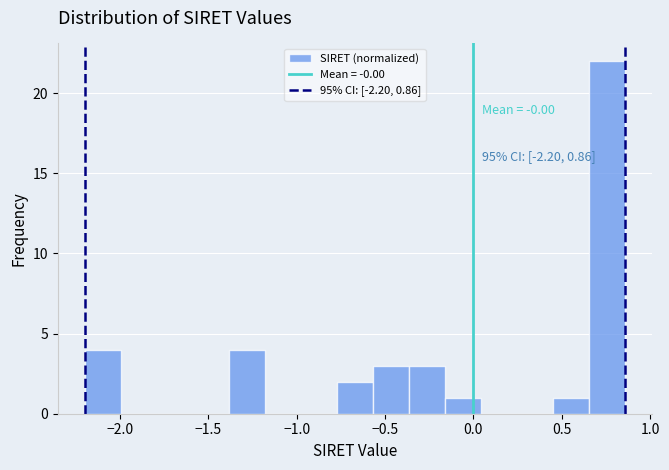

Which range on the x-axis has the tallest bar?

0.65 to 0.85